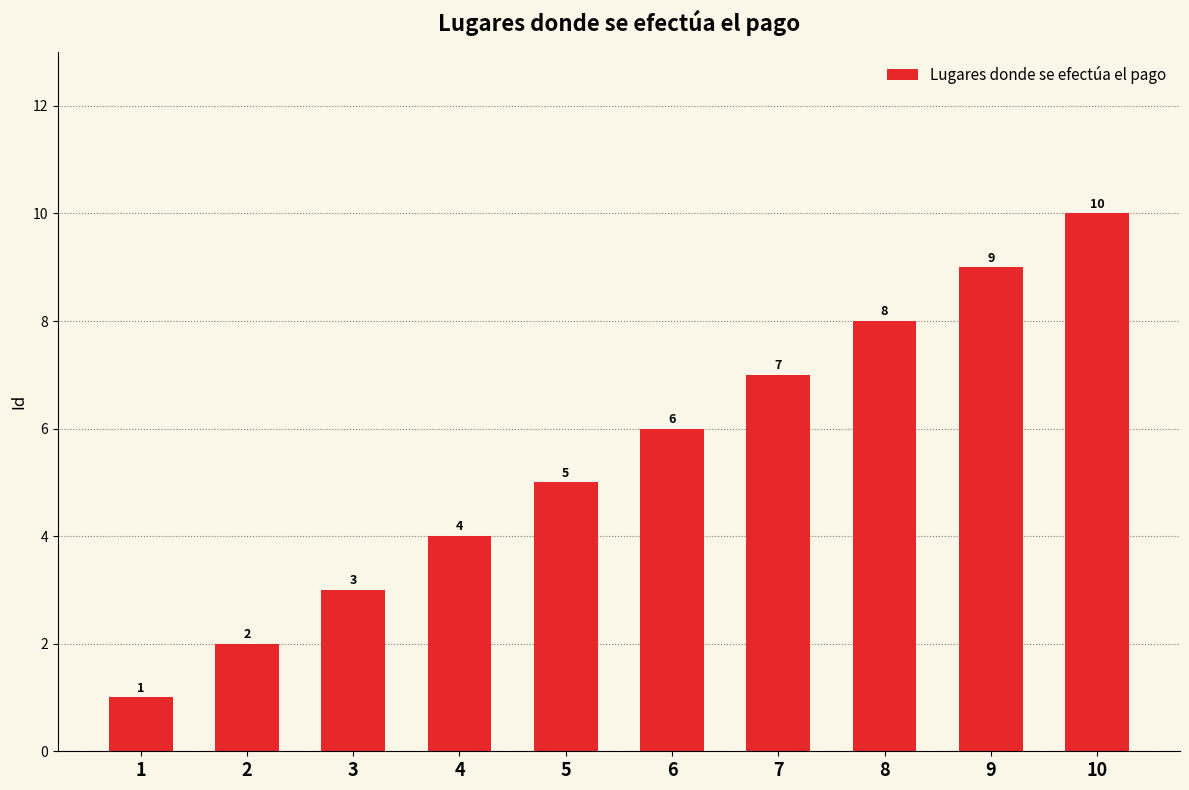

What value does the data have at 10?

10